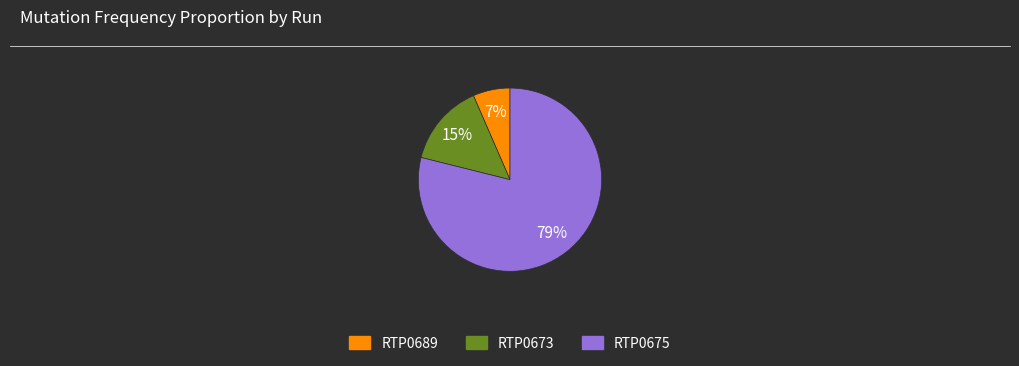

Rank the categories by value from highest to lowest.

RTP0675, RTP0673, RTP0689